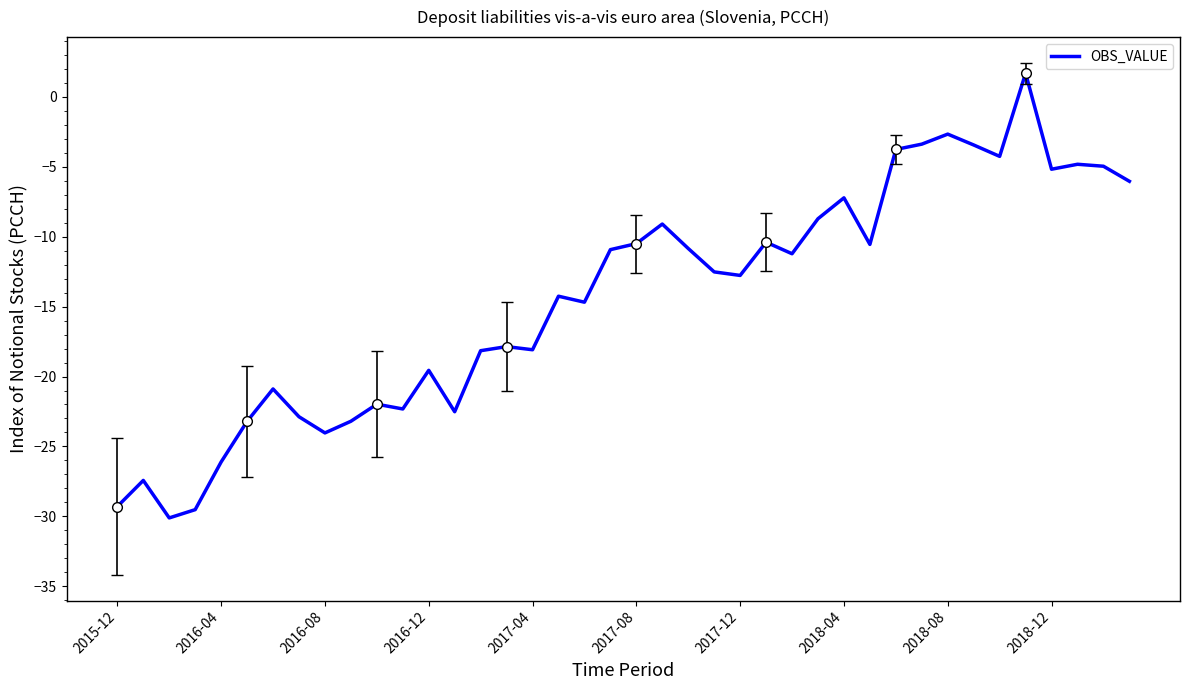

What is the difference between the values at 15 and 38?

12.9